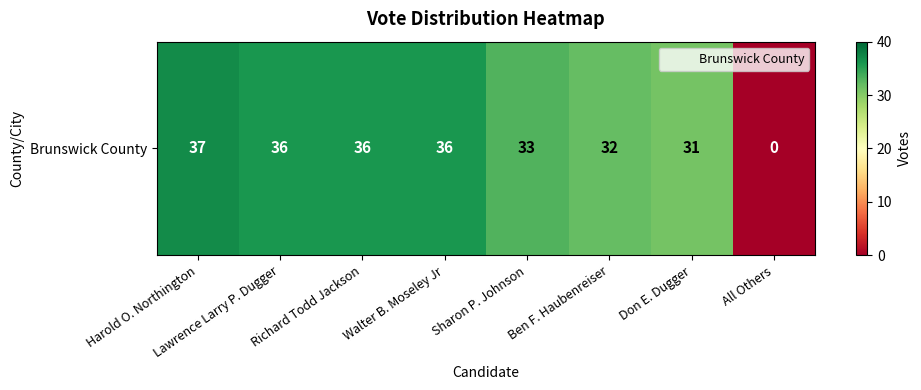

Rank the categories by value from highest to lowest.

Harold O. Northington, Lawrence Larry P. Dugger, Richard Todd Jackson, Walter B. Moseley Jr, Sharon P. Johnson, Ben F. Haubenreiser, Don E. Dugger, All Others